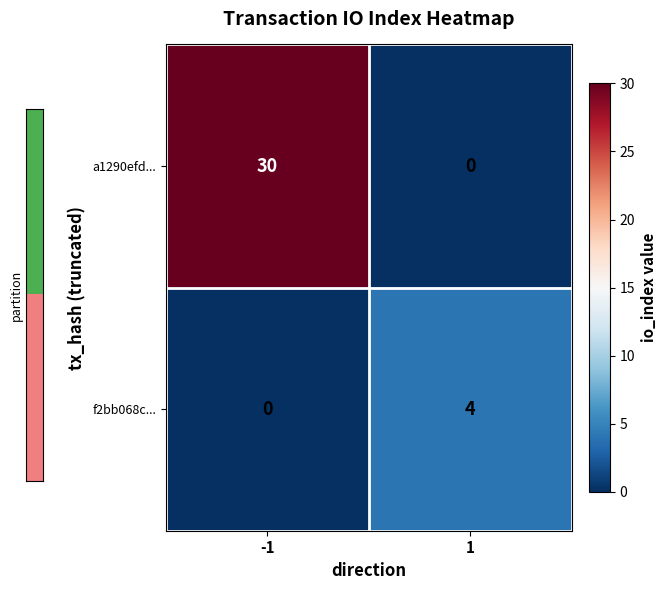

Is it true that f2bb068c... equals 2 at 1?

False